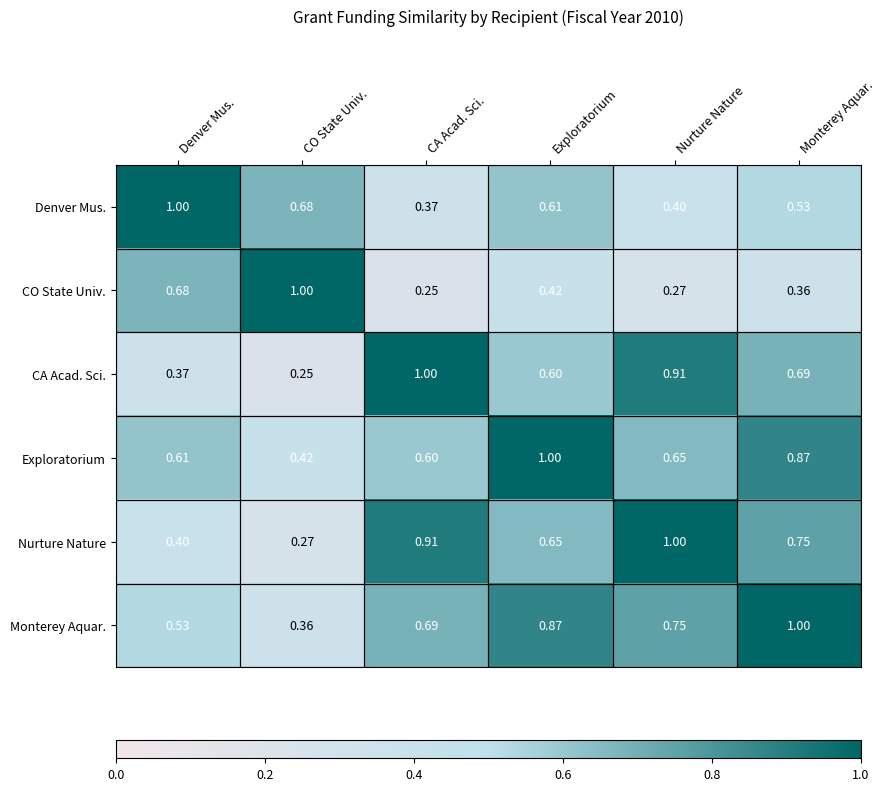

At how many categories does at least one series exceed 0?

6